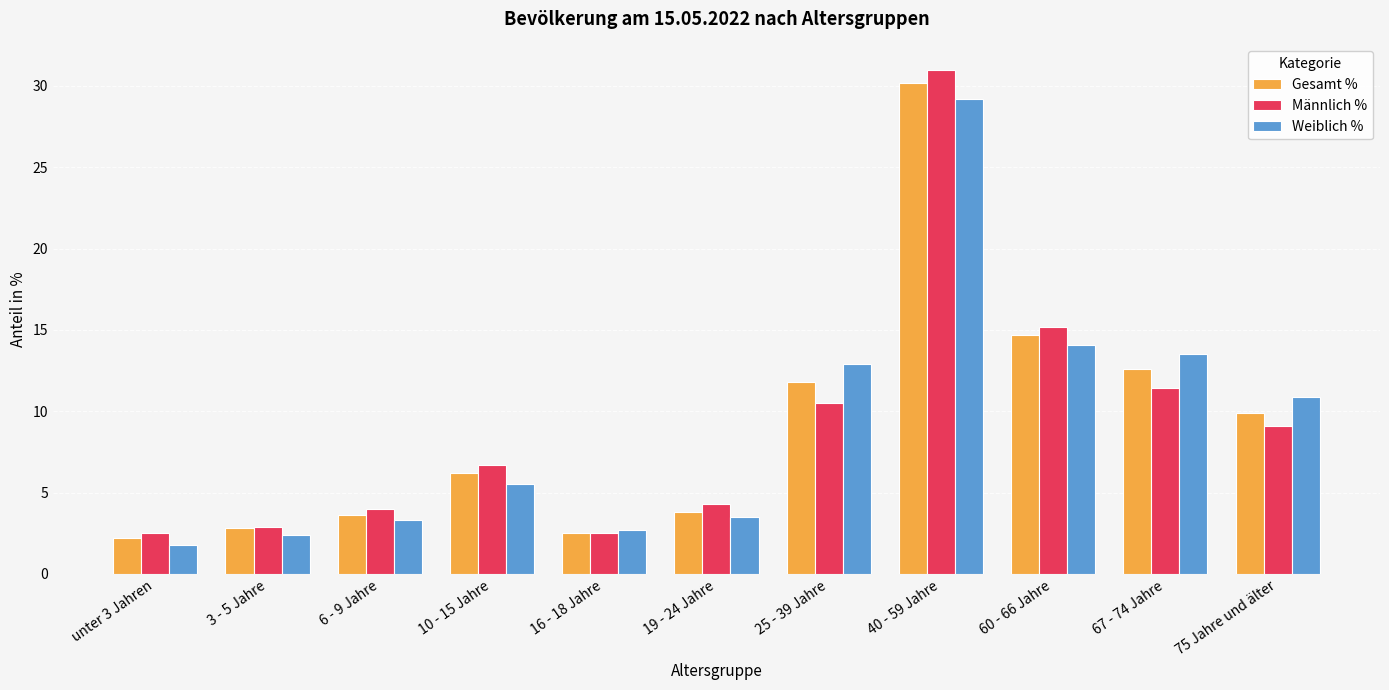

What is the difference between the second highest and minimum values in the Männlich % series?

12.7